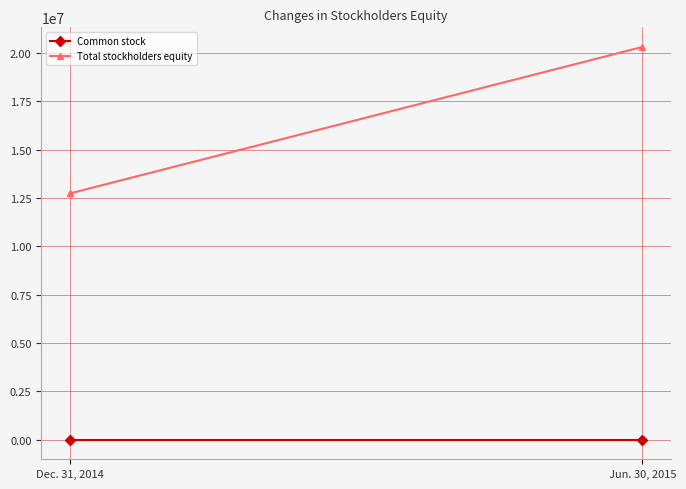

What is the maximum value for Total stockholders equity?

20306112